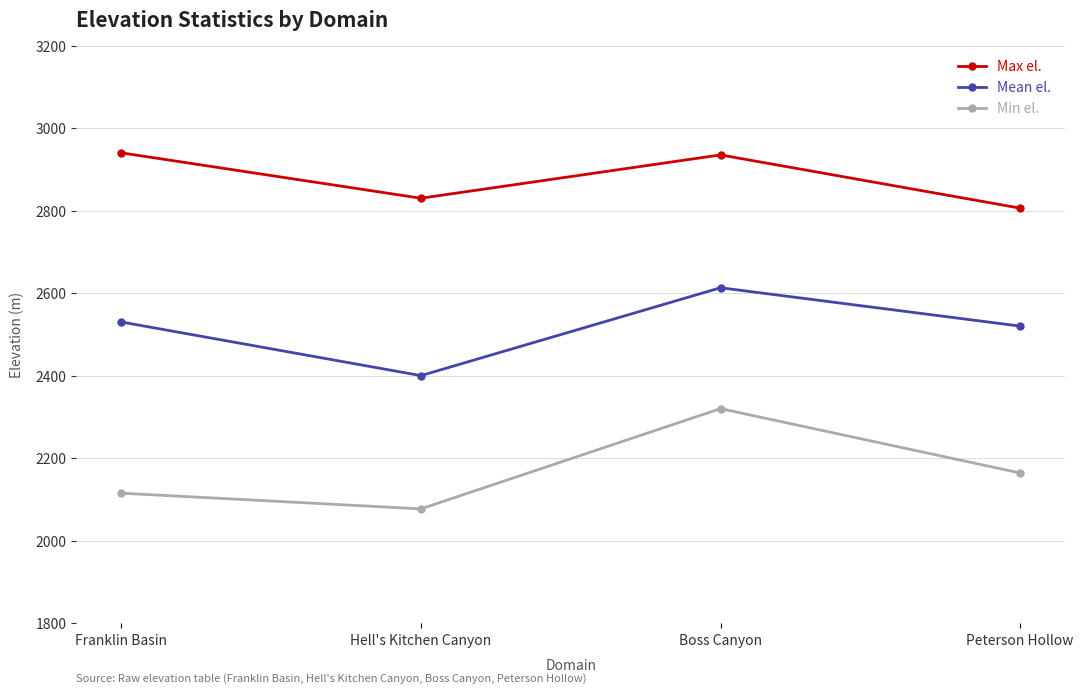

In Mean el., how many points are lower than both neighbors (excluding endpoints)?

1